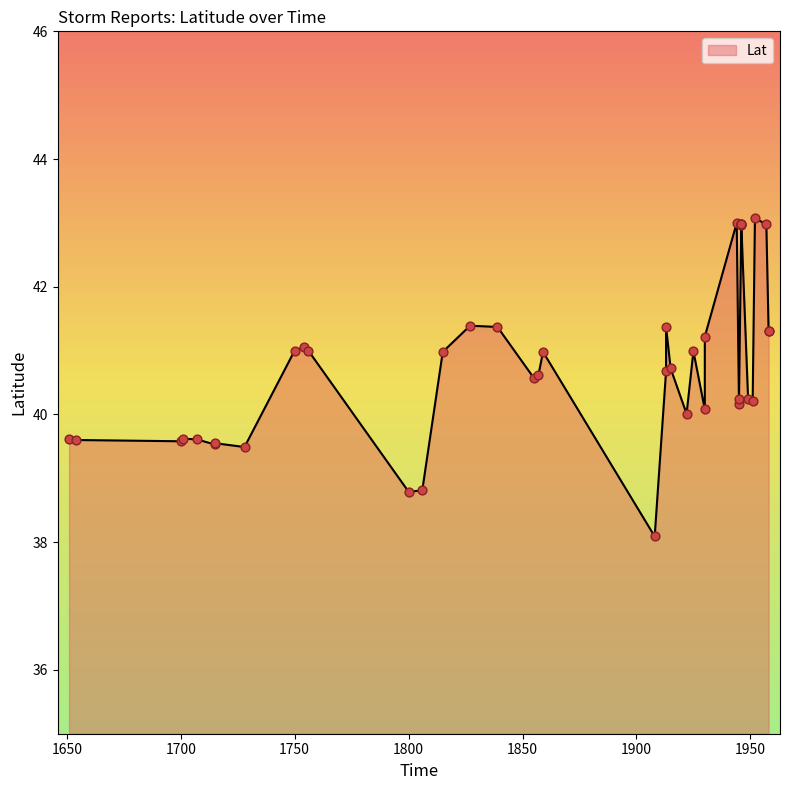

What is the ratio of the value at 1651 to the value at 1944?

0.9